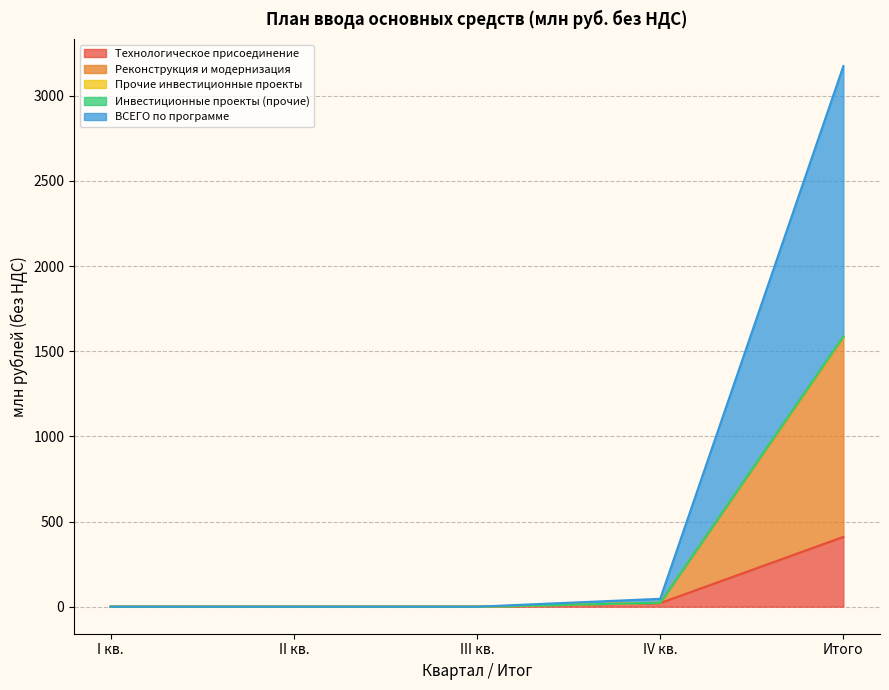

Rank the categories by Прочие инвестиционные проекты value from lowest to highest.

I кв., II кв., III кв., IV кв., Итого